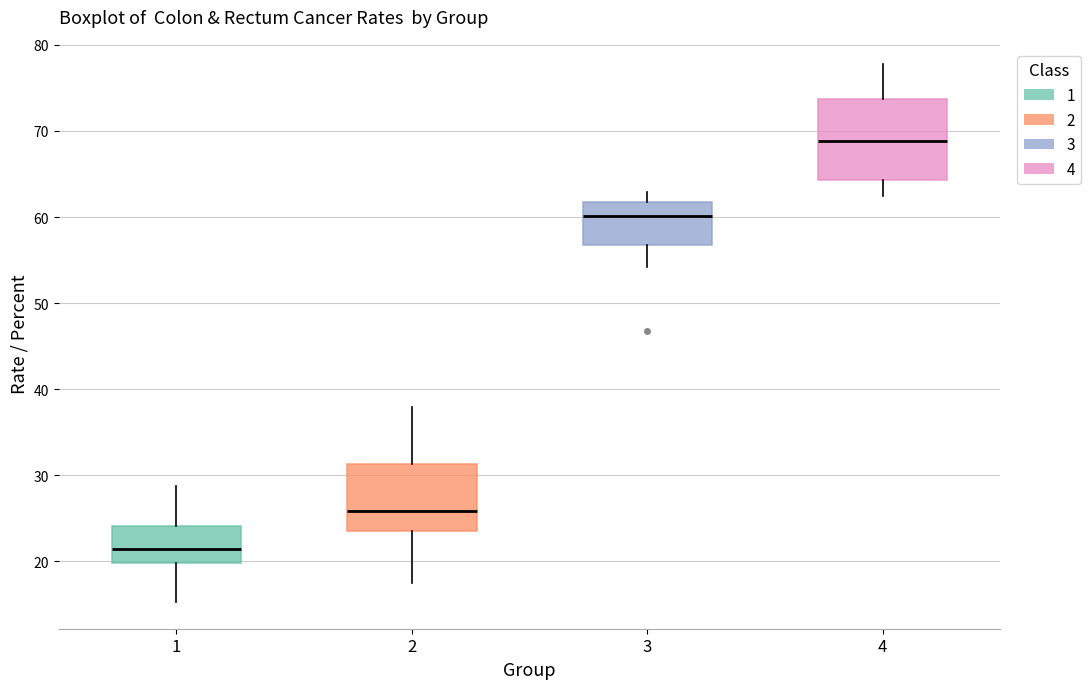

Comparing the boxes themselves (not the whiskers), which one is the tallest?

4